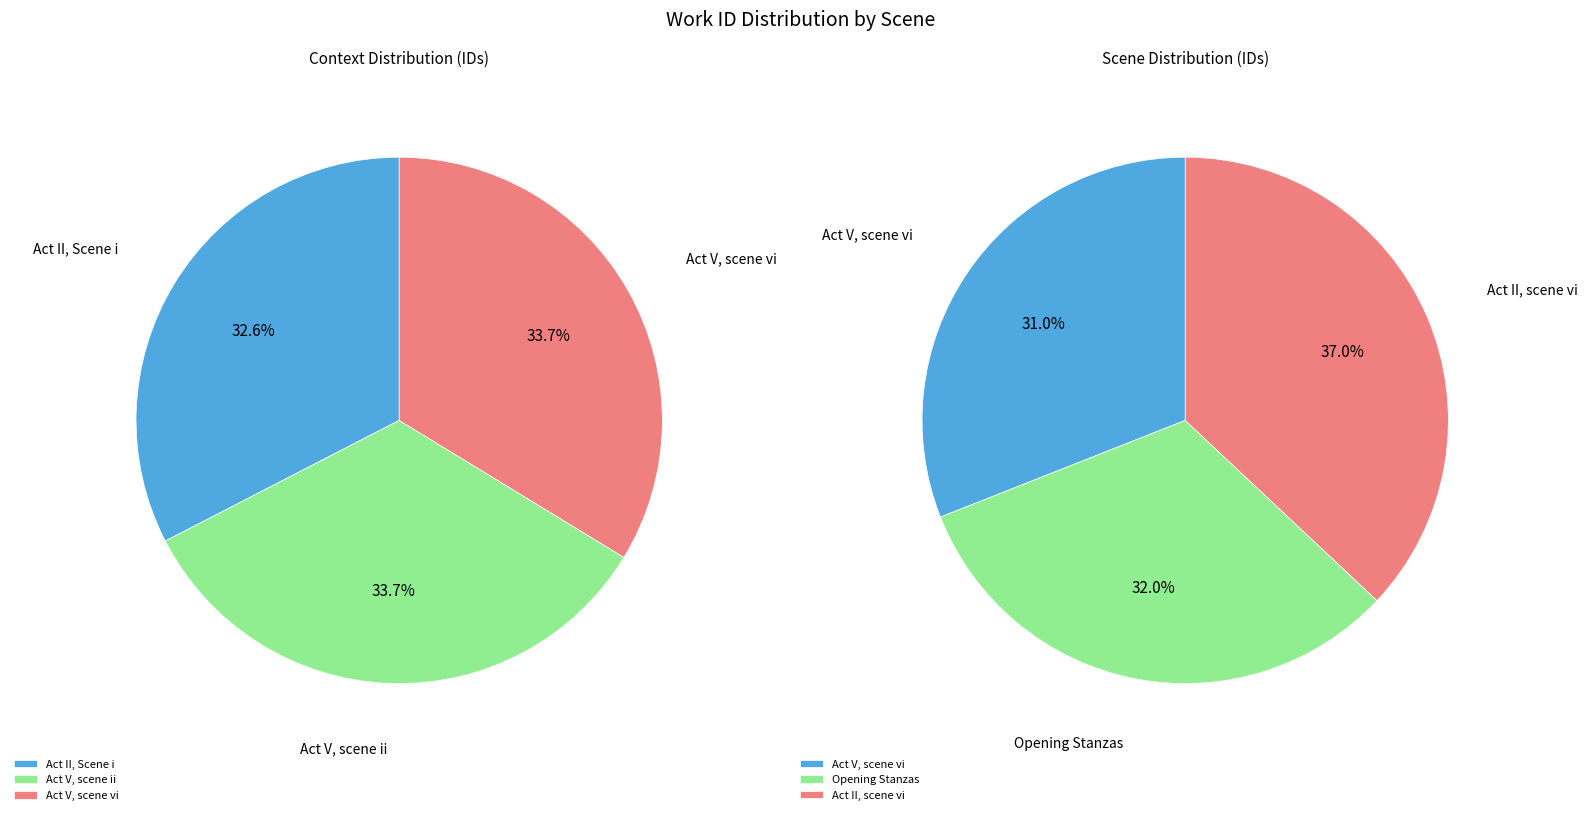

What is the smallest slice in the pie chart?

Act II, Scene i